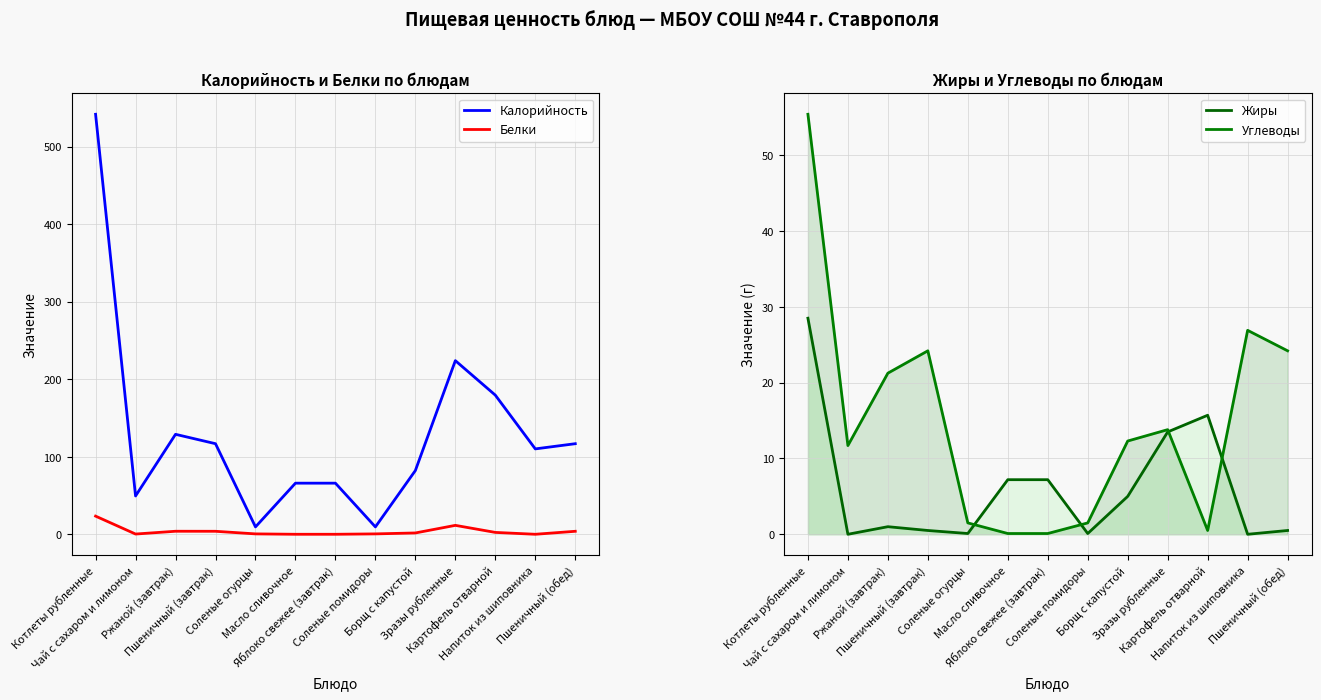

True or false: Углеводы and Калорийность intersect in this chart.

False